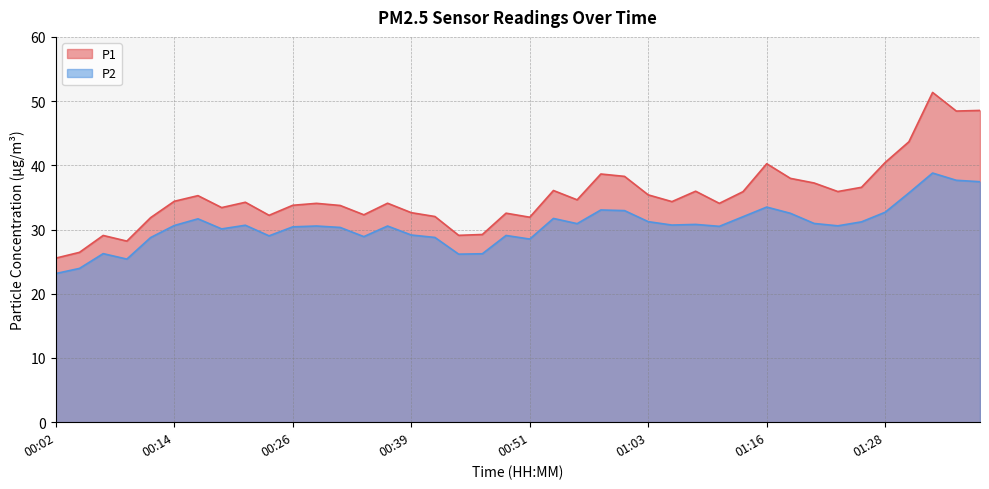

How many lines are shown in the chart?

2